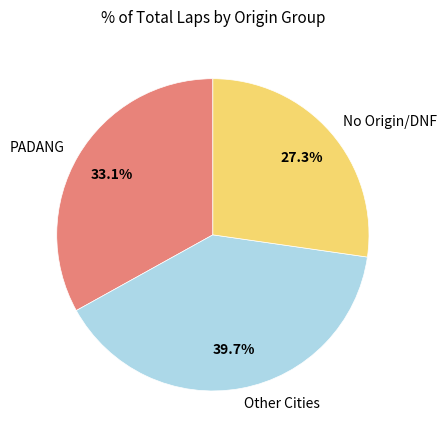

Which category has the smallest portion of the pie?

No Origin/DNF